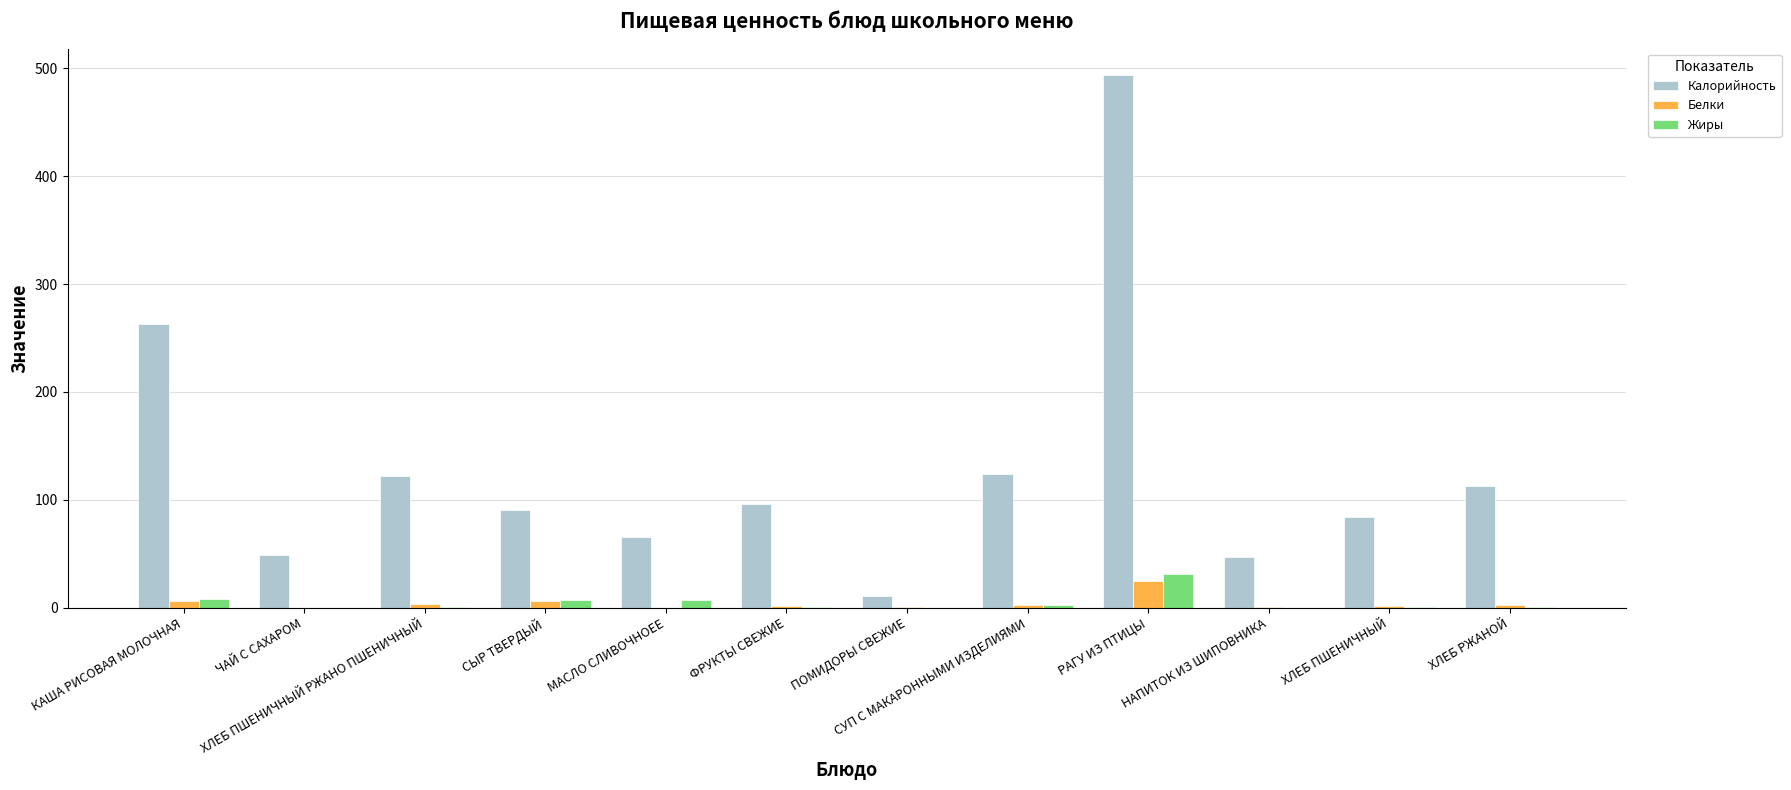

Which series has the largest total across all categories?

Калорийность